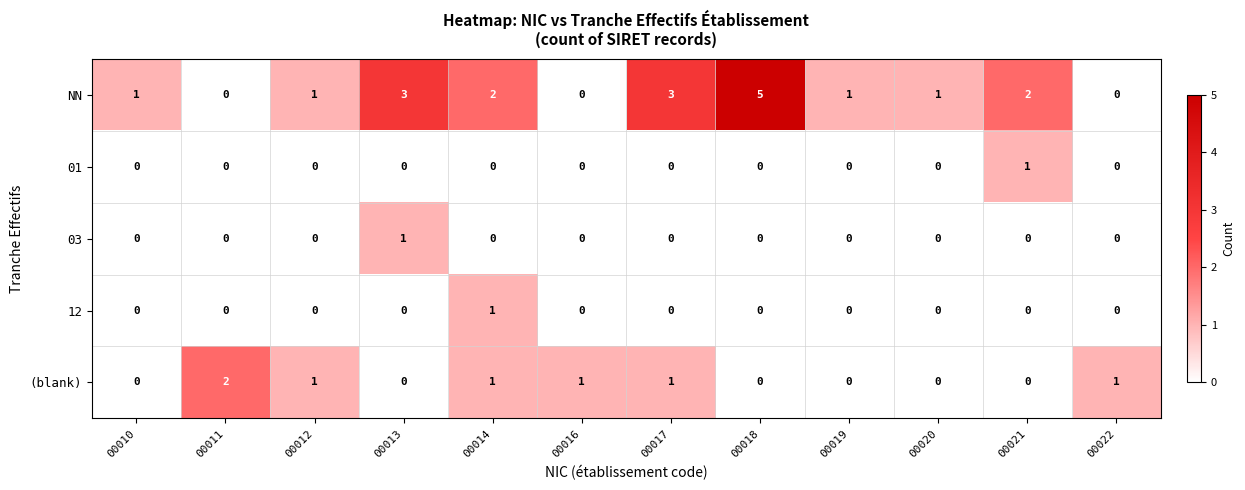

Which series has the largest total across all categories?

NN